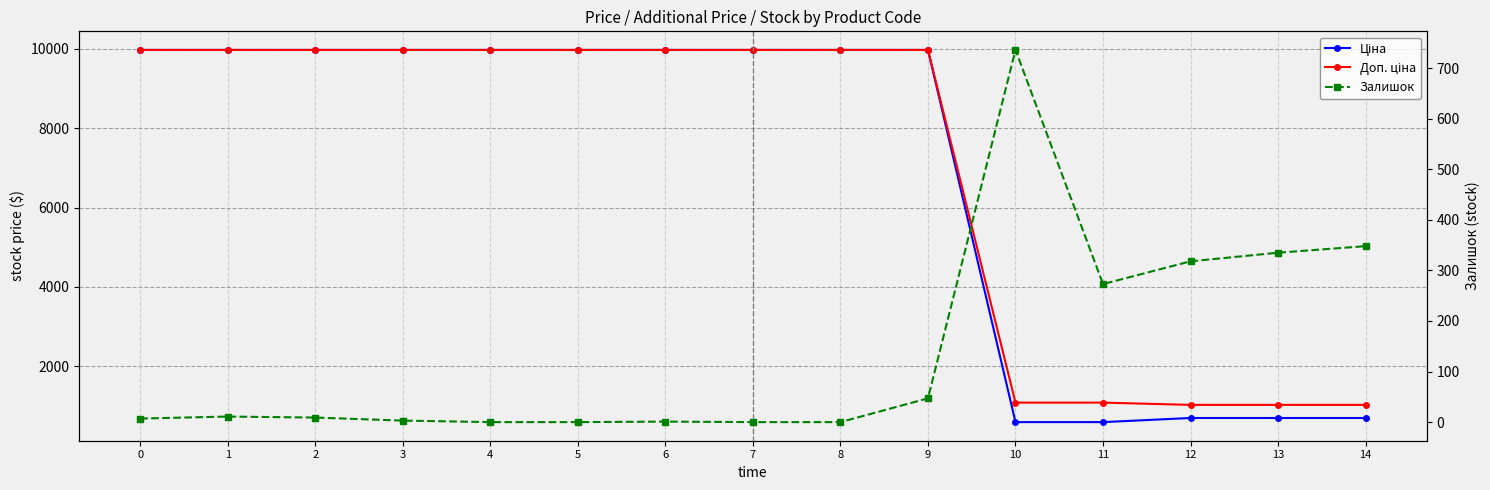

Which series ends up on top after the final intersection of Залишок and Ціна?

Ціна